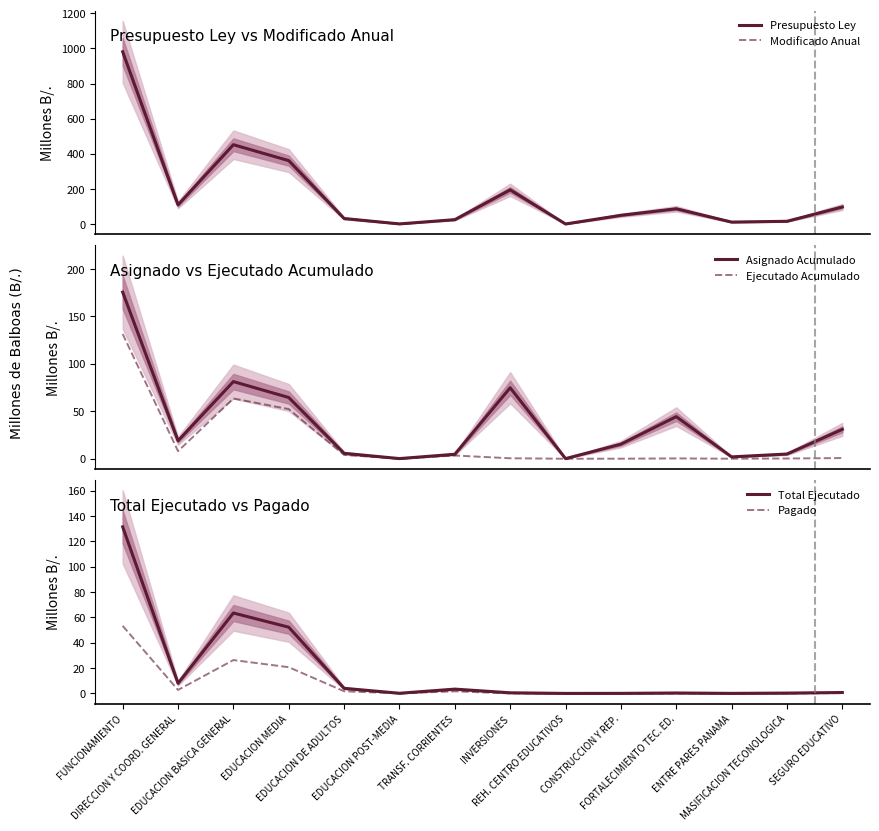

At which label does Total Ejecutado reach its peak?

FUNCIONAMIENTO